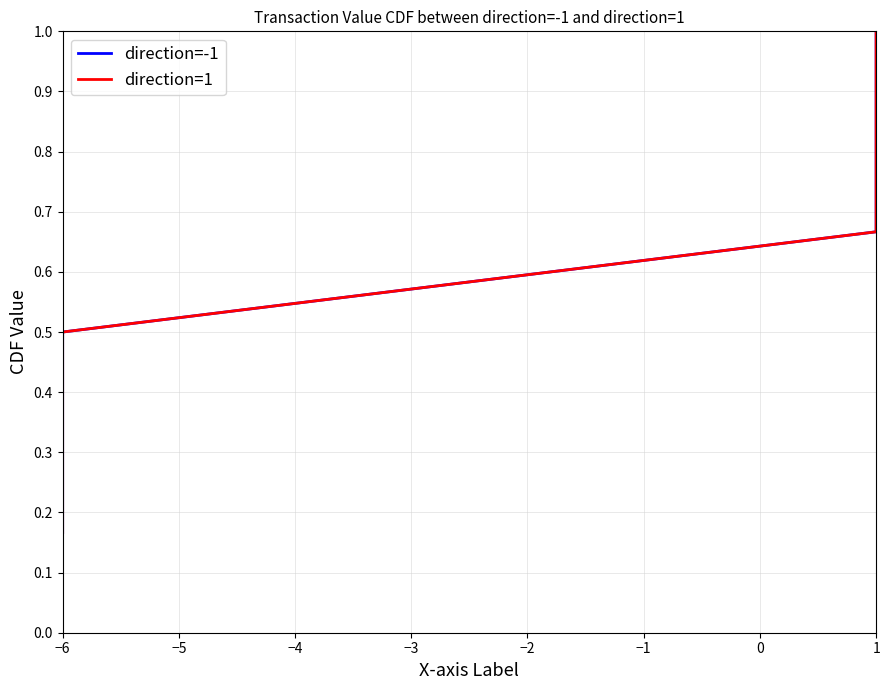

Which label corresponds to the largest value in the chart?

1